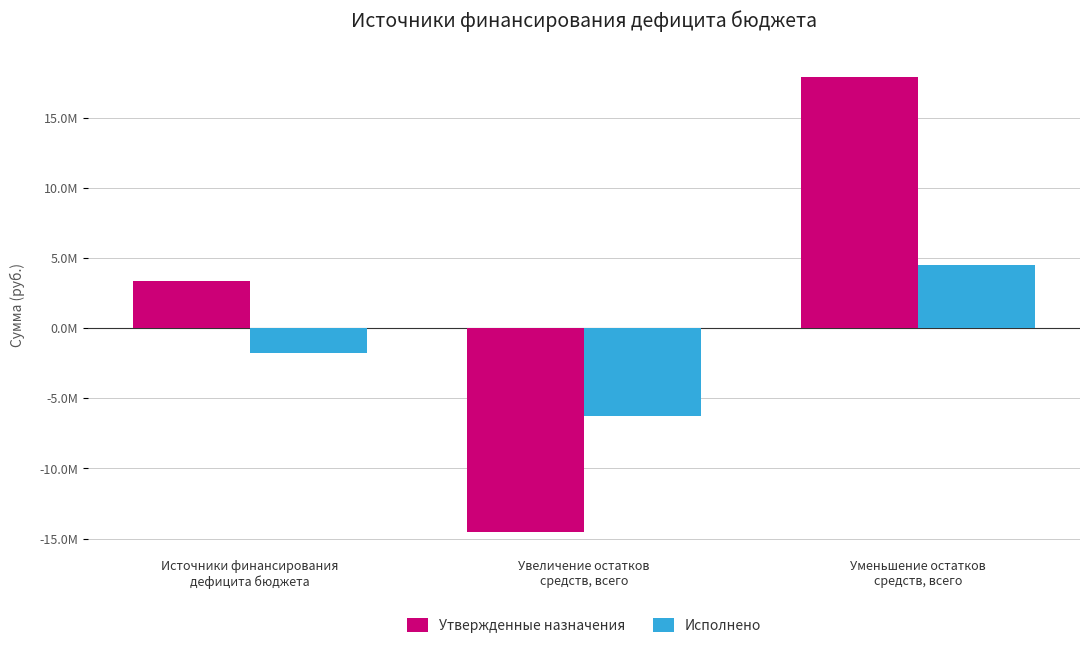

Does the chart contain any negative values?

Yes